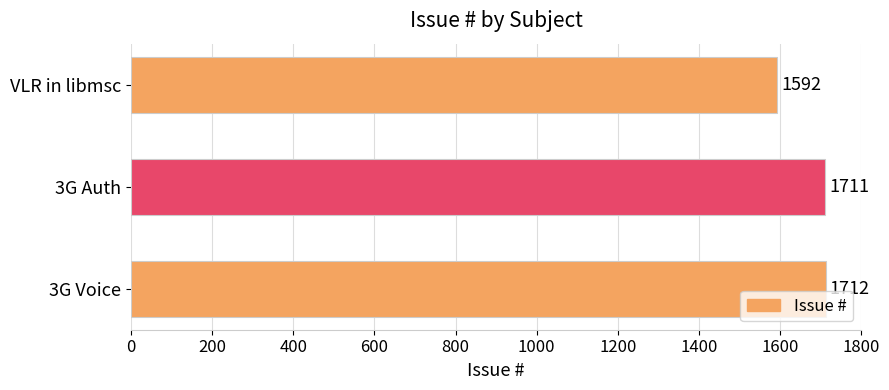

List the labels in order of value, smallest first.

VLR in libmsc, 3G Auth, 3G Voice